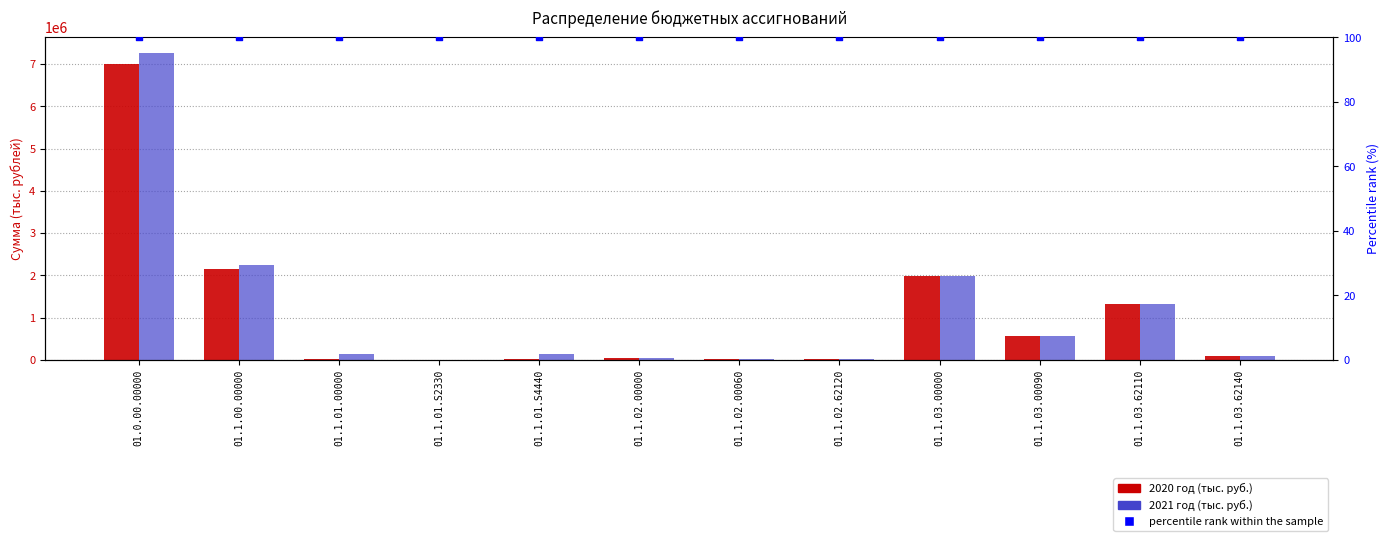

At which category is the sum across all series the highest?

01.0.00.00000